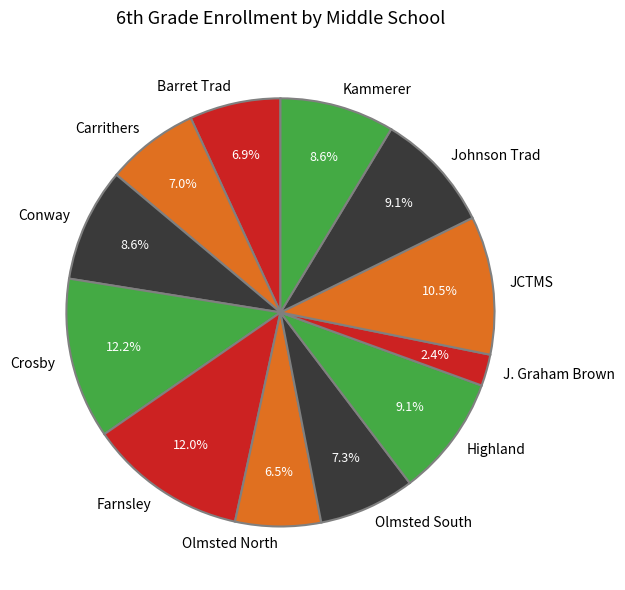

What percentage do Carrithers and Farnsley together represent?

19.0%